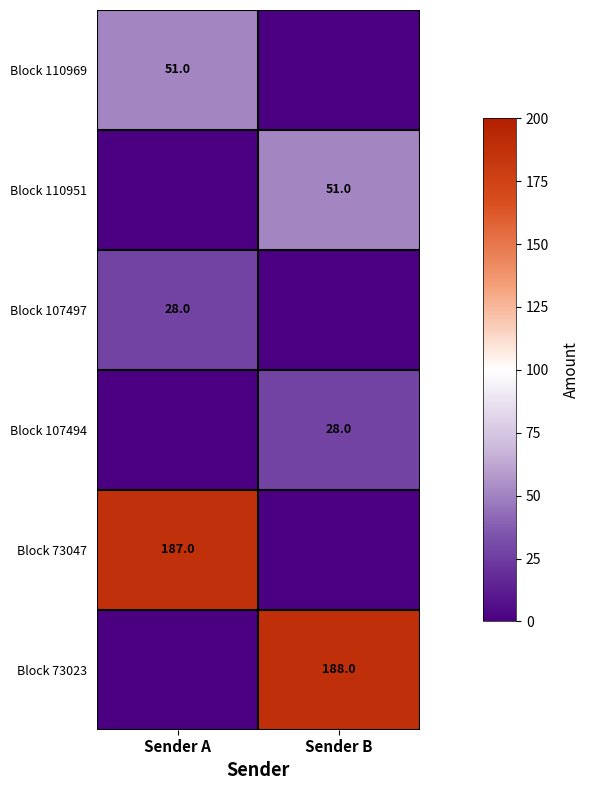

Is it true that Block 107494 equals 37 at Sender B?

False